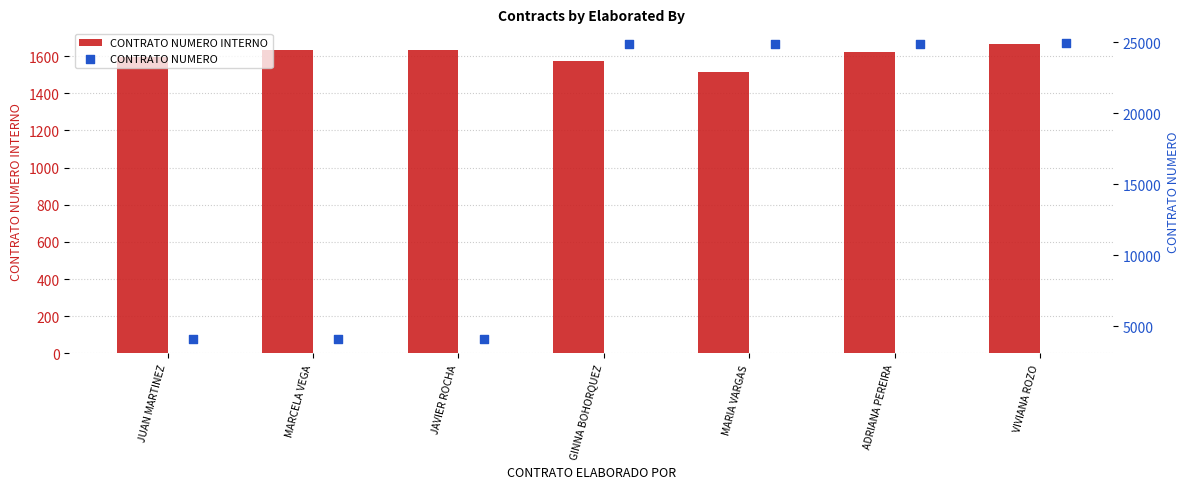

What are all the series names shown in the legend?

CONTRATO NUMERO INTERNO, CONTRATO NUMERO